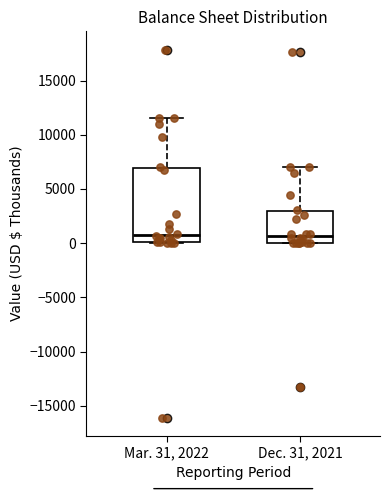

Where is the lower edge of the box for Dec. 31, 2021 on the y-axis? The values are not printed on the chart, so give them approximately, as read against the axis.

0